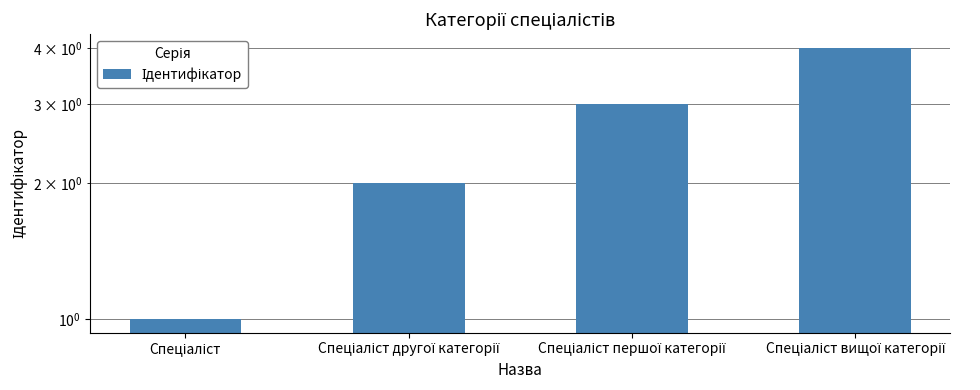

Reading left to right, extract all data points from this chart.

Спеціаліст=1	Спеціаліст другої категорії=2	Спеціаліст першої категорії=3	Спеціаліст вищої категорії=4